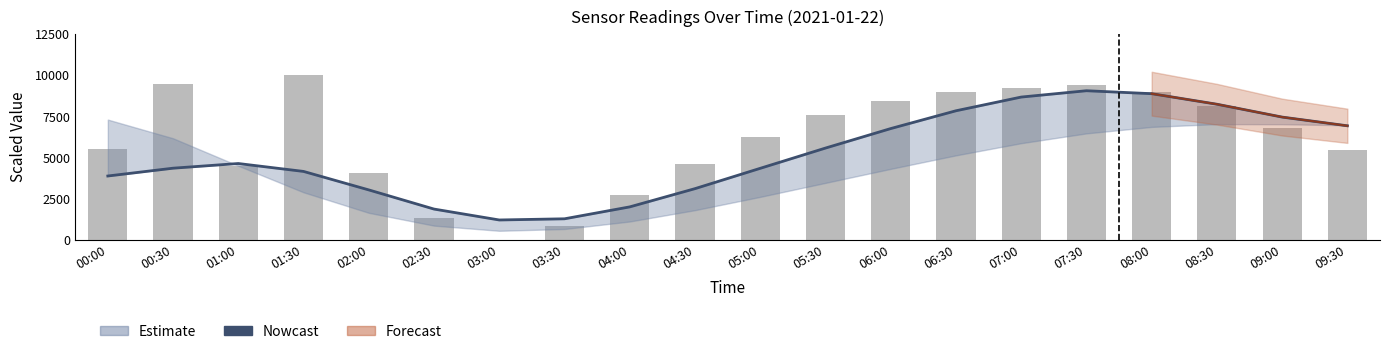

What is the sum of the Nowcast values at 04:00 and 05:30?

7583.4